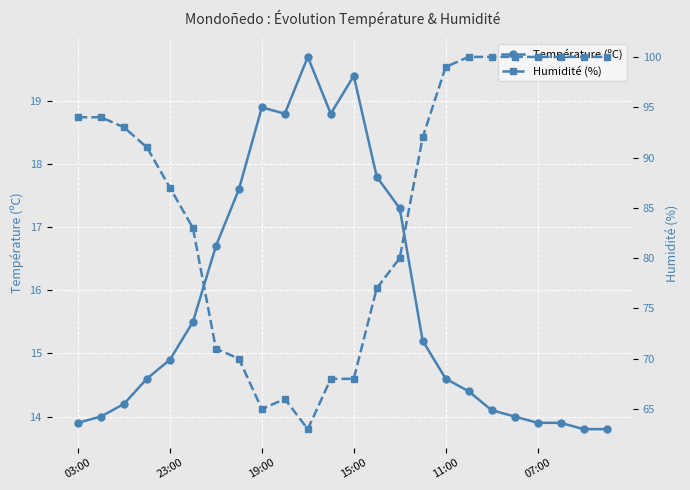

Is it true that Température (ºC) equals 6.8 at 23:00?

False